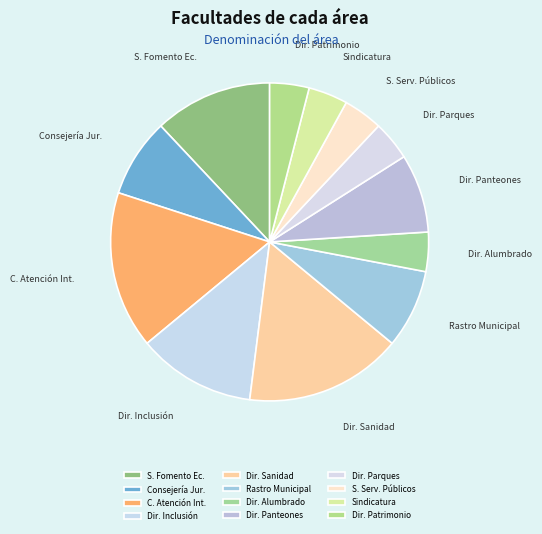

Do Dir. Patrimonio and Dir. Parques together represent more than half of the pie?

No